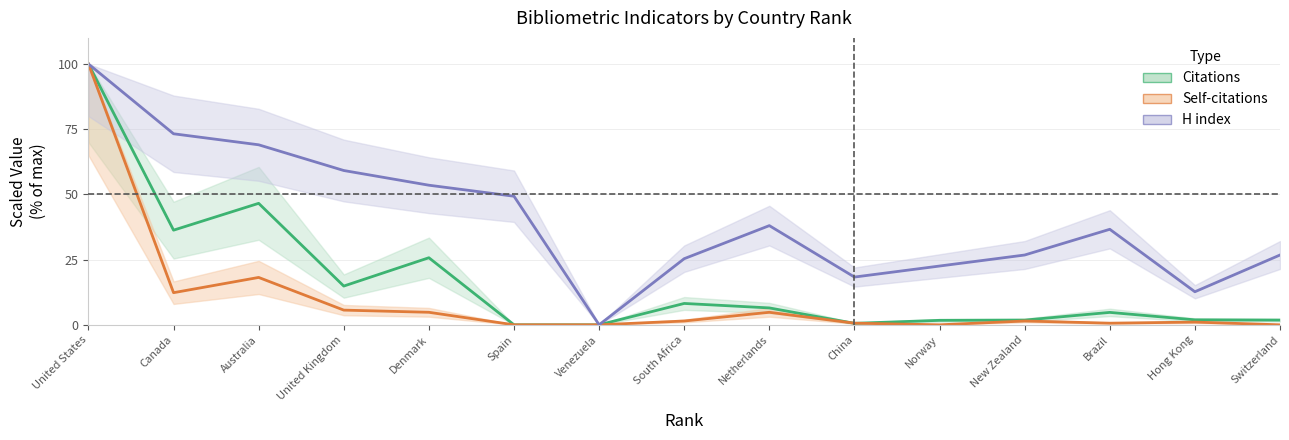

What is the greatest value displayed?

100.0